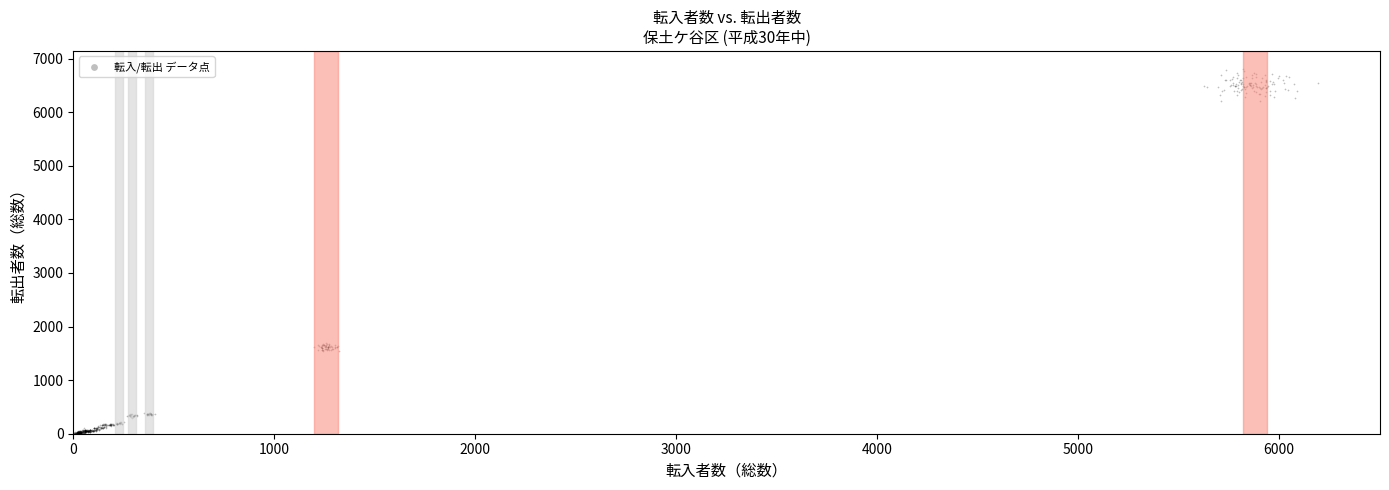

What is the range of Y values (max minus min)?

6812.6